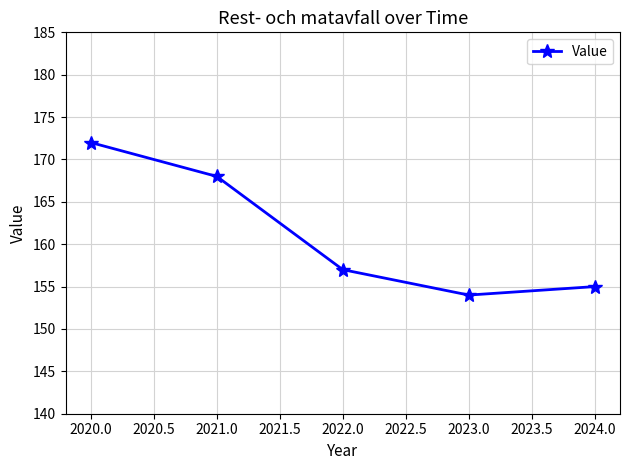

Reading right to left, transcribe all the data shown in this chart.

155	154	157	168	172